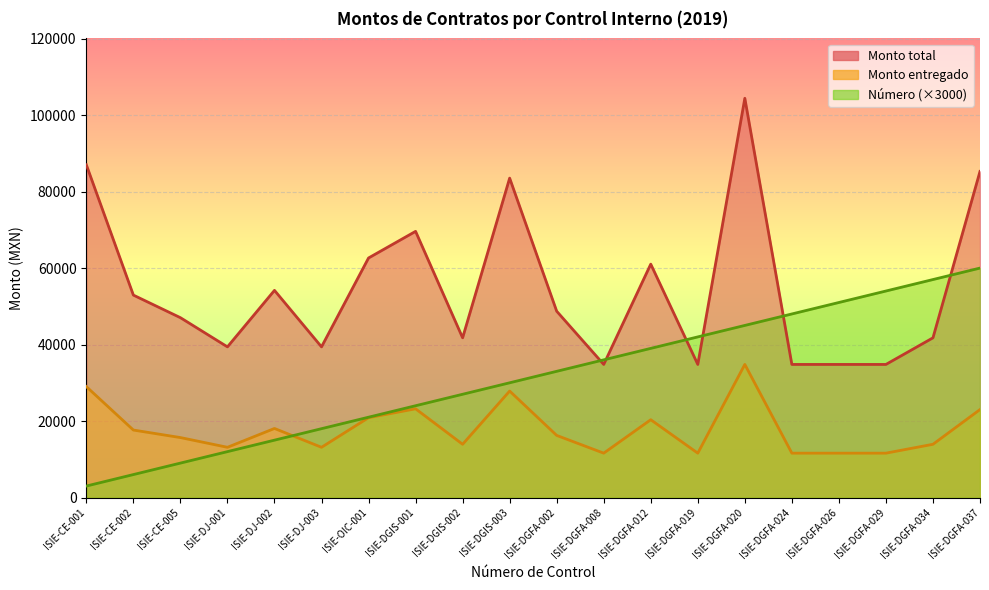

Which series has the largest range (max minus min)?

Monto total